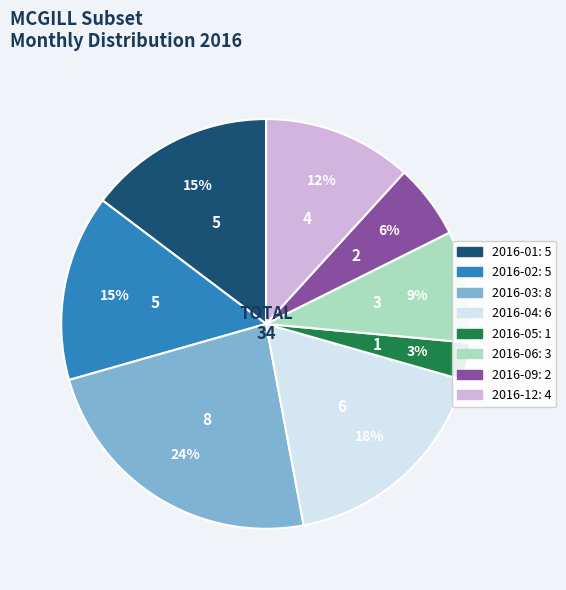

What is the ratio of the value at 2016-09 to the value at 2016-02?

0.4